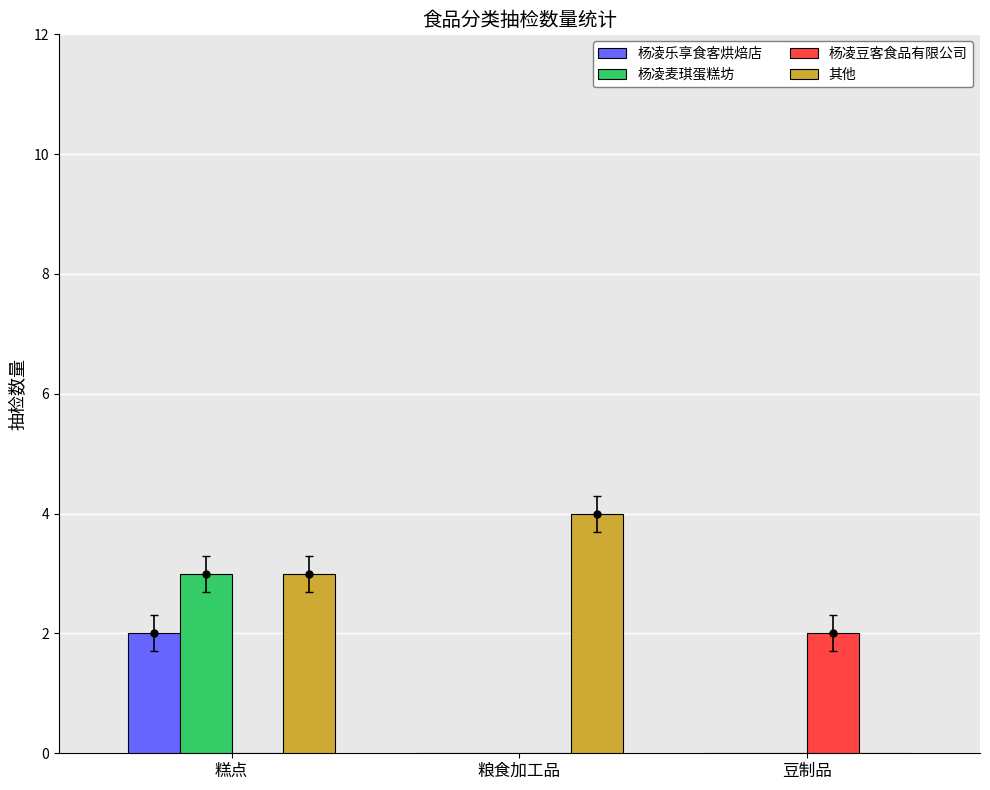

Reading right to left, extract all data points from this chart.

杨凌乐享食客烘焙店: 豆制品=0	粮食加工品=0	糕点=2
杨凌麦琪蛋糕坊: 豆制品=0	粮食加工品=0	糕点=3
杨凌豆客食品有限公司: 豆制品=2	粮食加工品=0	糕点=0
其他: 豆制品=0	粮食加工品=4	糕点=3